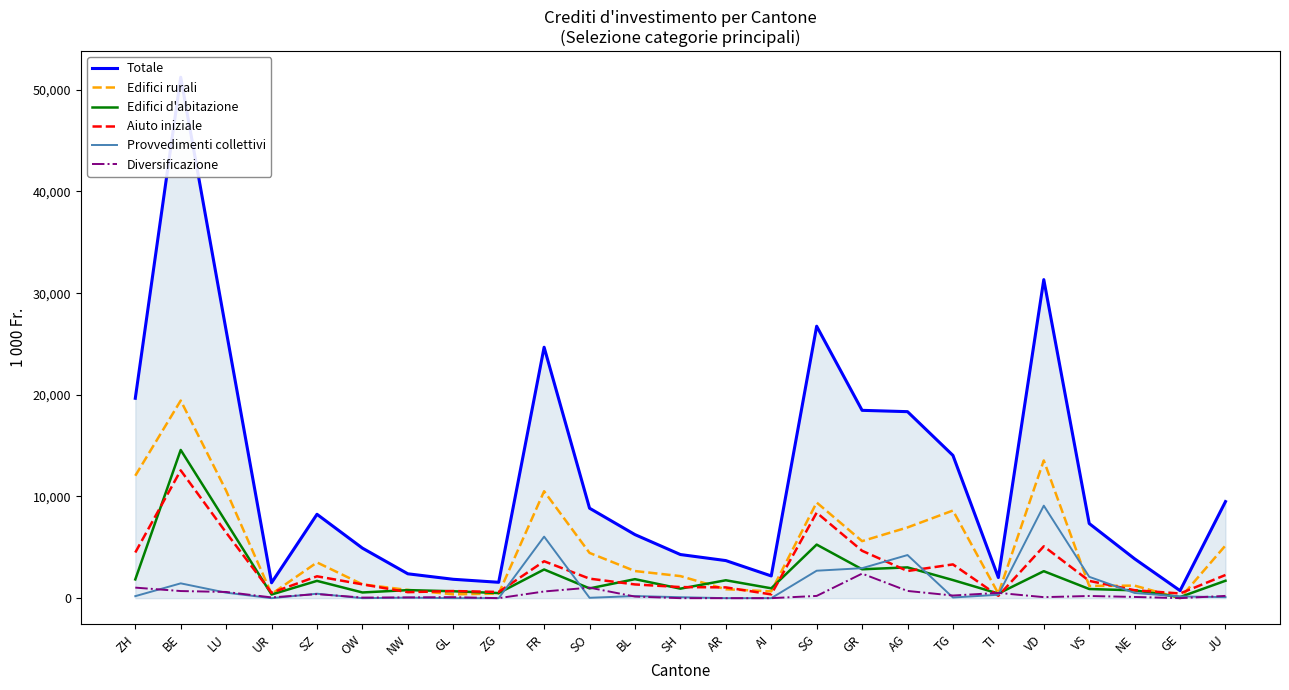

Reading left to right, what are all the values shown in this chart?

Totale: ZH=19659.0	BE=51235.3	LU=26326.7	UR=1514.5	SZ=8249.0	OW=4921.6	NW=2396.6	GL=1856.6	ZG=1561.0	FR=24681.0	SO=8848.4	BL=6251.0	SH=4291.0	AR=3696.2	AI=2186.0	SG=26748.0	GR=18474.0	AG=18344.0	TG=14041.5	TI=2027.3	VD=31331.0	VS=7342.6	NE=3868.9	GE=739.9	JU=9500.3
Edifici rurali: ZH=12040.0	BE=19436.2	LU=10573.4	UR=413.5	SZ=3515.0	OW=1359.6	NW=806.8	GL=376.1	ZG=451.0	FR=10516.0	SO=4450.1	BL=2668.0	SH=2170.2	AR=876.2	AI=670.0	SG=9409.0	GR=5609.0	AG=6957.0	TG=8617.5	TI=448.7	VD=13548.0	VS=1203.6	NE=1232.9	GE=0.0	JU=5182.8
Edifici d'abitazione: ZH=1845.0	BE=14576.1	LU=7472.6	UR=360.0	SZ=1700.0	OW=560.0	NW=792.0	GL=680.0	ZG=500.0	FR=2821.0	SO=960.1	BL=1868.8	SH=936.8	AR=1760.0	AI=970.0	SG=5269.0	GR=2841.0	AG=3027.0	TG=1781.0	TI=452.3	VD=2654.0	VS=900.0	NE=771.0	GE=109.1	JU=1713.1
Aiuto iniziale: ZH=4490.0	BE=12569.0	LU=6448.7	UR=530.0	SZ=2150.0	OW=1360.0	NW=590.0	GL=700.0	ZG=610.0	FR=3630.0	SO=1920.0	BL=1350.0	SH=1090.0	AR=1060.0	AI=370.0	SG=8410.0	GR=4660.0	AG=2670.0	TG=3320.0	TI=230.0	VD=5100.0	VS=1700.0	NE=780.0	GE=460.0	JU=2280.0
Provvedimenti collettivi: ZH=197.0	BE=1457.0	LU=540.0	UR=0.0	SZ=438.0	OW=0.0	NW=49.5	GL=0.0	ZG=0.0	FR=6053.0	SO=37.0	BL=208.0	SH=94.0	AR=0.0	AI=0.0	SG=2700.0	GR=2949.0	AG=4240.0	TG=63.0	TI=337.6	VD=9099.0	VS=2100.0	NE=510.0	GE=170.8	JU=100.4
Diversificazione: ZH=1037.0	BE=700.0	LU=610.0	UR=74.0	SZ=401.0	OW=57.0	NW=75.3	GL=100.5	ZG=0.0	FR=658.0	SO=1034.0	BL=156.2	SH=0.0	AR=0.0	AI=0.0	SG=220.0	GR=2415.0	AG=710.0	TG=260.0	TI=518.7	VD=100.0	VS=213.0	NE=120.0	GE=0.0	JU=224.0